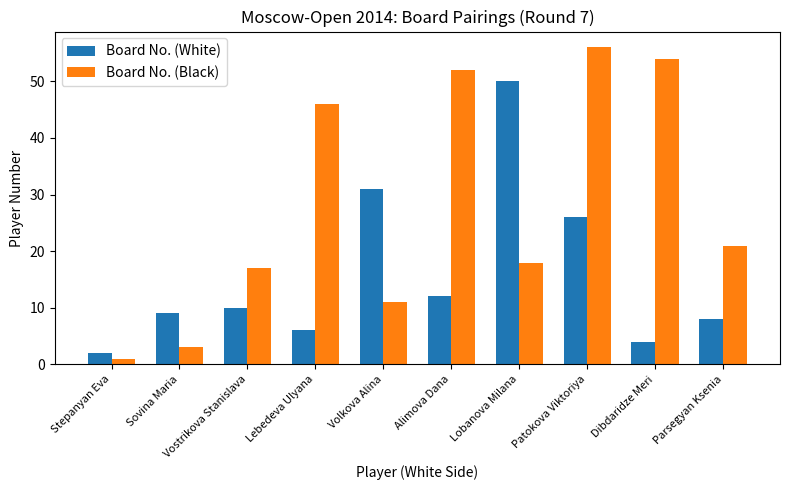

Which category has the lowest value in the Board No. (Black) series?

Stepanyan Eva